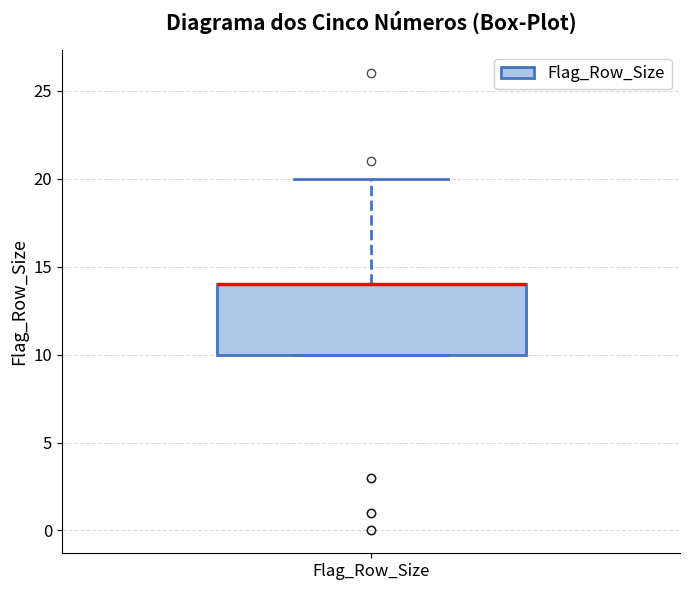

Transcribe this box plot: give where the median line is, the range the box spans, and where the two whiskers end, as read against the y-axis. The values are not printed on the chart, so give them approximately, as read against the axis.

median 14 (drawn on the box's upper edge), box 10 to 14, whiskers 10 to 20